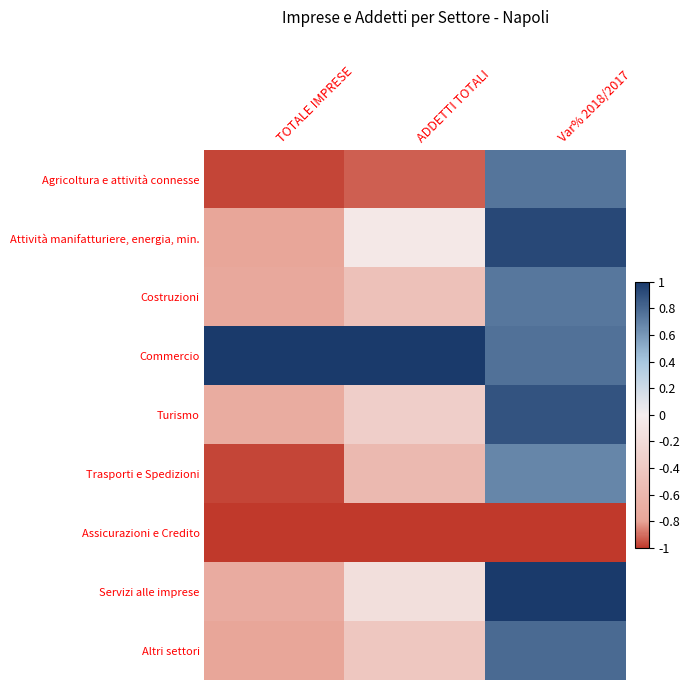

Reading right to left, list all the values displayed in this chart.

Agricoltura e attività connesse: Var% 2018/2017=0.7	ADDETTI TOTALI=-0.9	TOTALE IMPRESE=-1.0
Attività manifatturiere, energia, min.: Var% 2018/2017=0.9	ADDETTI TOTALI=-0.1	TOTALE IMPRESE=-0.8
Costruzioni: Var% 2018/2017=0.7	ADDETTI TOTALI=-0.5	TOTALE IMPRESE=-0.8
Commercio: Var% 2018/2017=0.8	ADDETTI TOTALI=1.0	TOTALE IMPRESE=1.0
Turismo: Var% 2018/2017=0.9	ADDETTI TOTALI=-0.3	TOTALE IMPRESE=-0.7
Trasporti e Spedizioni: Var% 2018/2017=0.7	ADDETTI TOTALI=-0.6	TOTALE IMPRESE=-1.0
Assicurazioni e Credito: Var% 2018/2017=-1.0	ADDETTI TOTALI=-1.0	TOTALE IMPRESE=-1.0
Servizi alle imprese: Var% 2018/2017=1.0	ADDETTI TOTALI=-0.2	TOTALE IMPRESE=-0.7
Altri settori: Var% 2018/2017=0.8	ADDETTI TOTALI=-0.4	TOTALE IMPRESE=-0.8